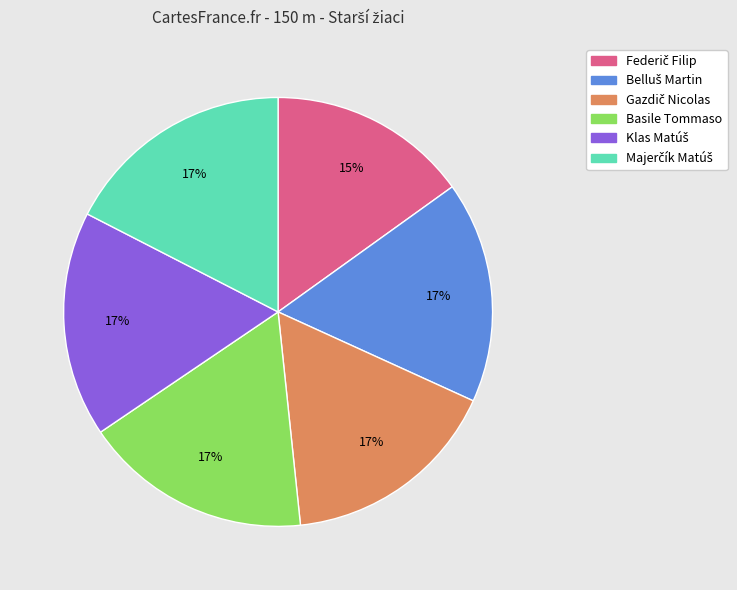

Does Basile Tommaso represent more than half of the total?

No